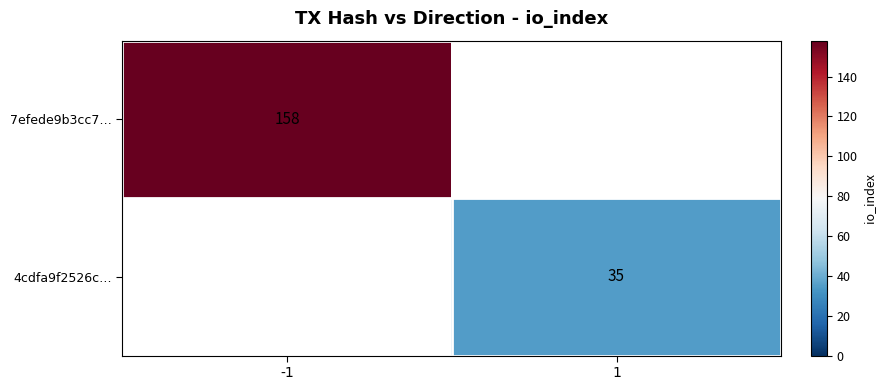

Is the value of 4cdfa9f2526c… at 1 greater than the value of 7efede9b3cc7… at -1?

No